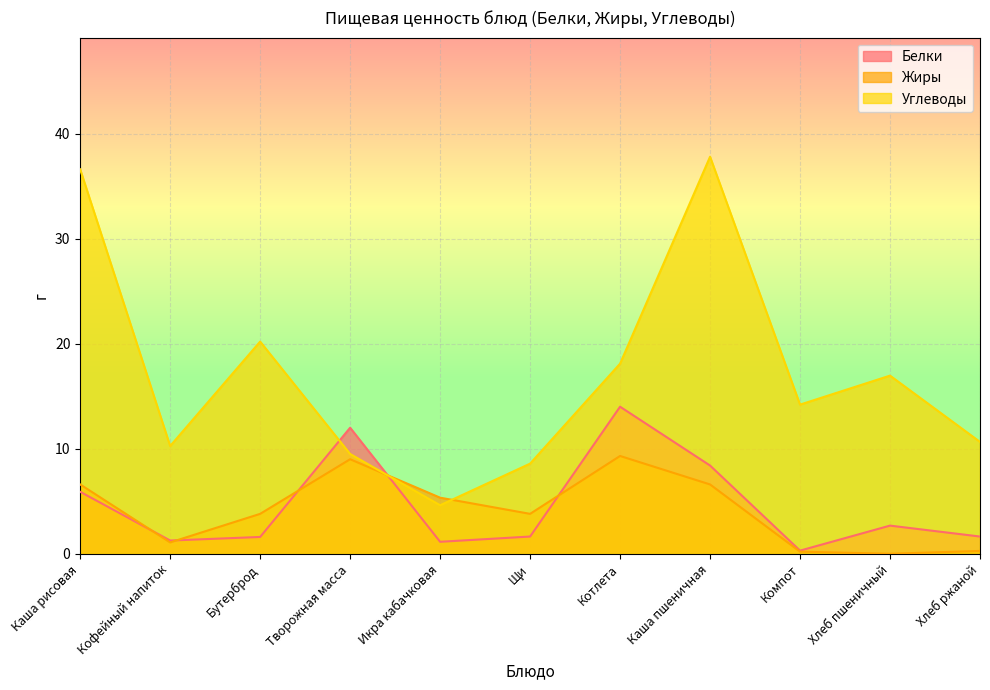

Rank the series by their maximum value, from lowest to highest.

Жиры, Белки, Углеводы